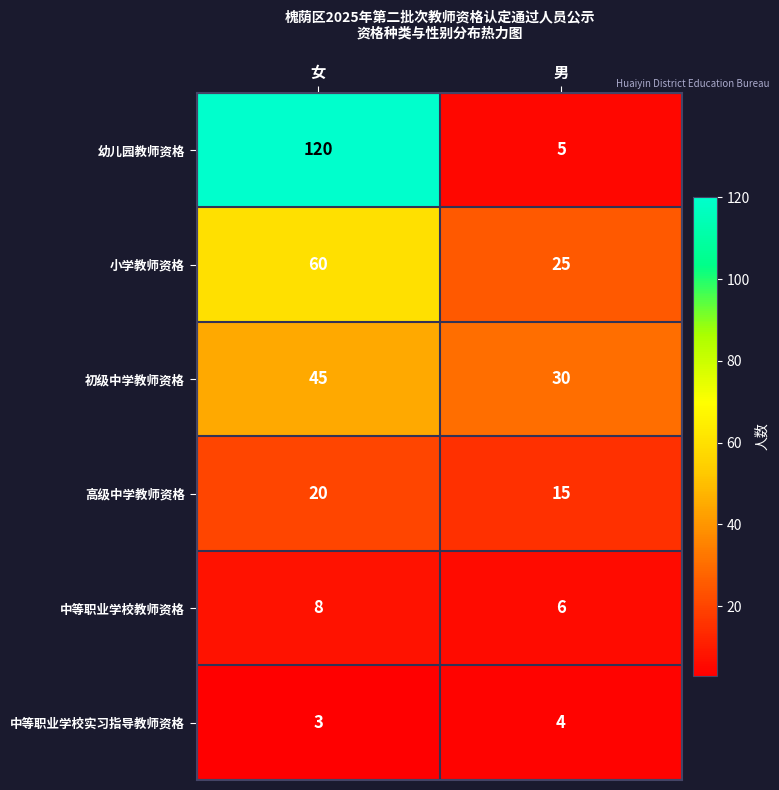

How many values in the 初级中学教师资格 series are below 45?

1